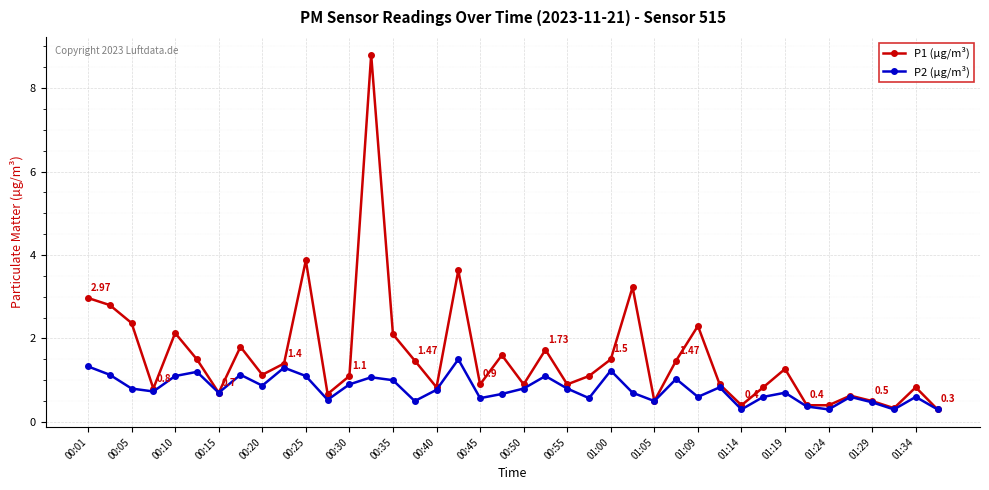

True or false: P1 (µg/m³) has more than 0 interior local peaks.

True